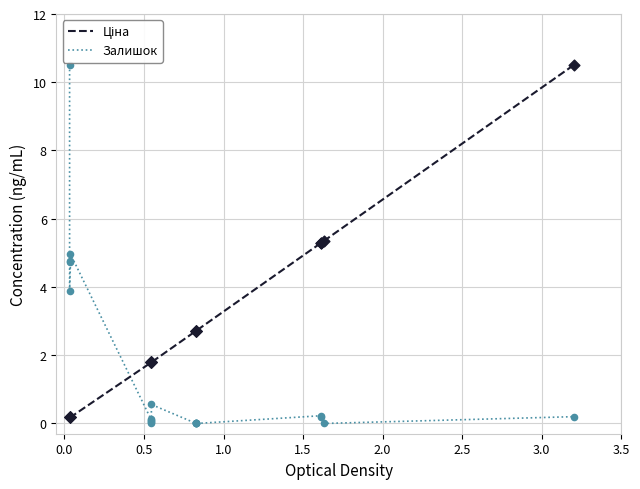

Is the value of Залишок at 3.0 greater than the value of Ціна at 12?

No